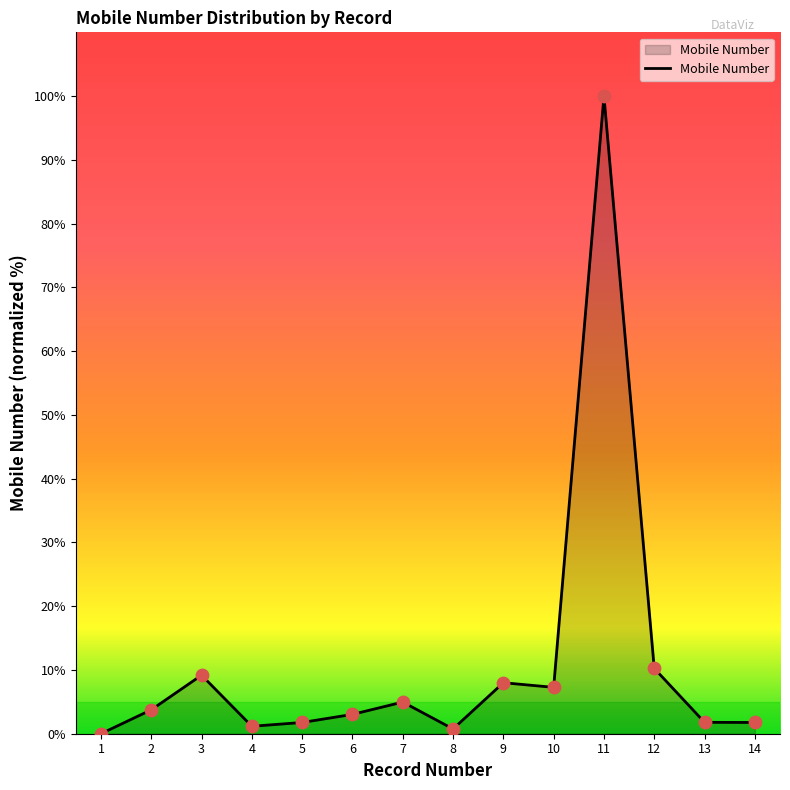

What is the ratio of the value at 2 to the value at 13?

2.1